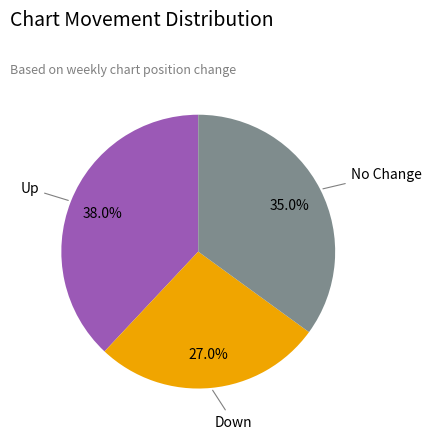

Does any single category account for the majority?

No